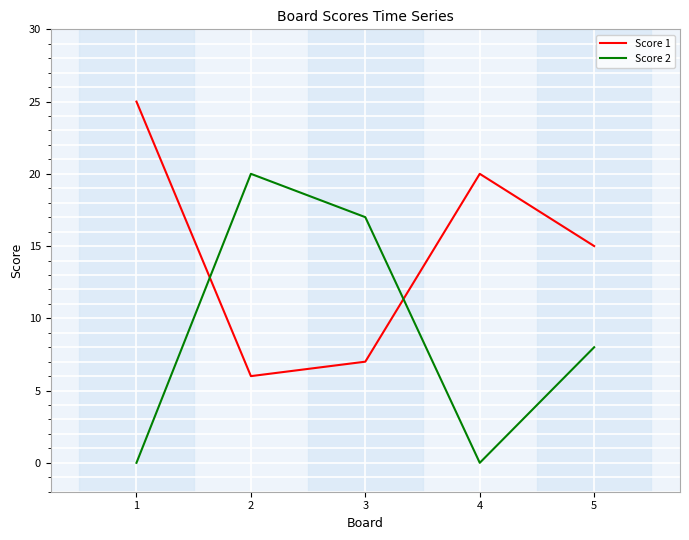

How many distinct data groups are displayed?

2